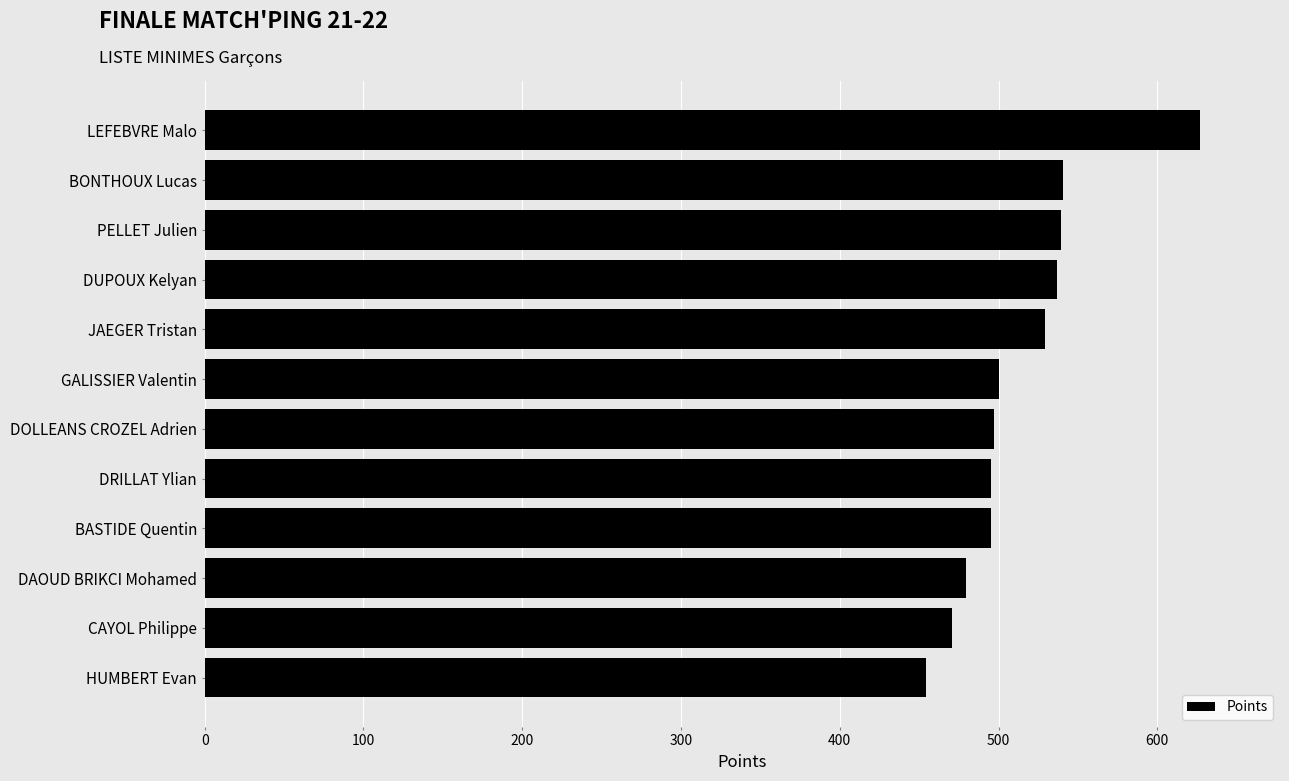

What is the maximum value shown in the chart?

627.1